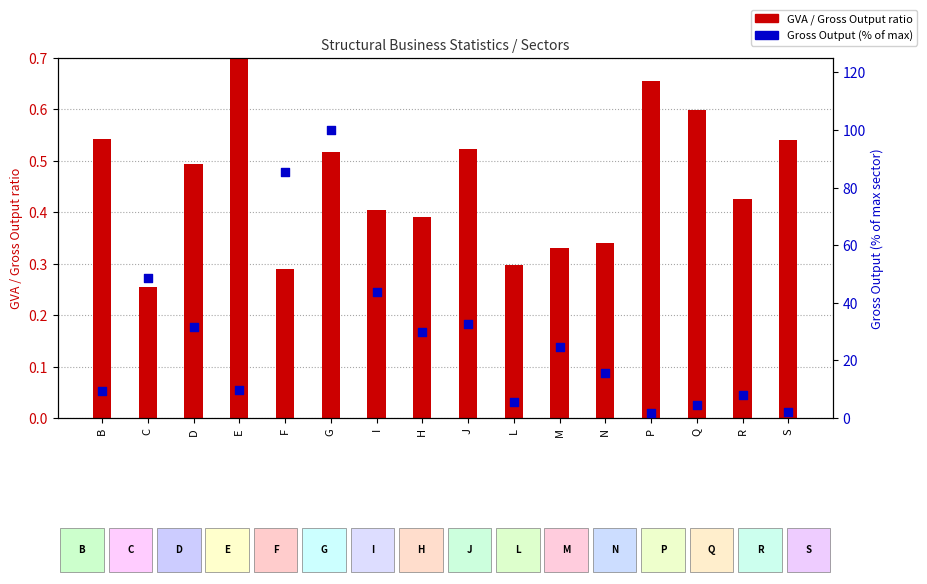

Which series reaches the minimum Y coordinate?

GVA/Gross Output ratio